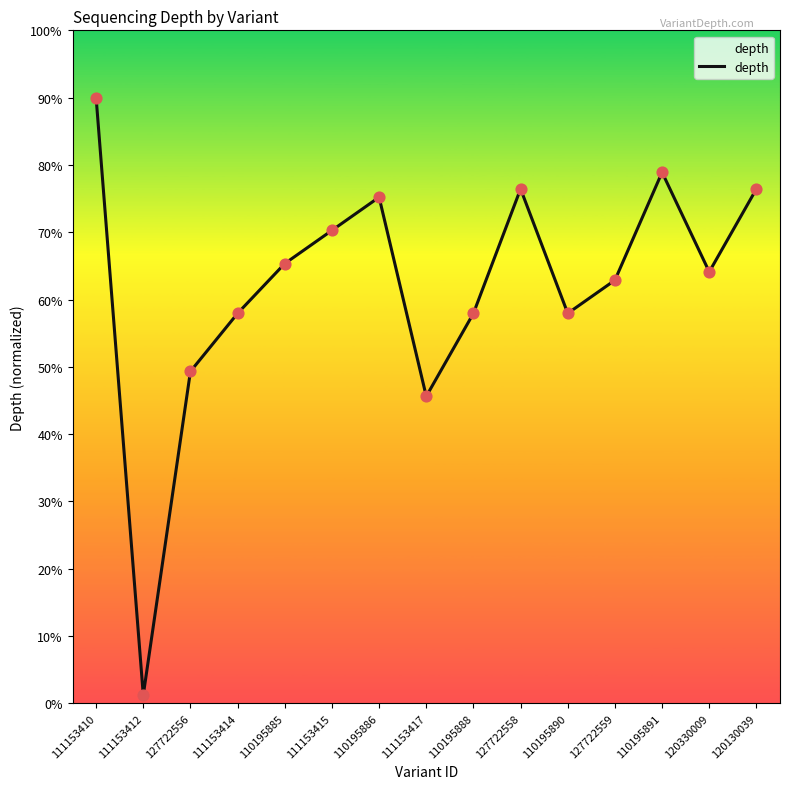

Which has a higher value, 120330009 or 111153417?

120330009